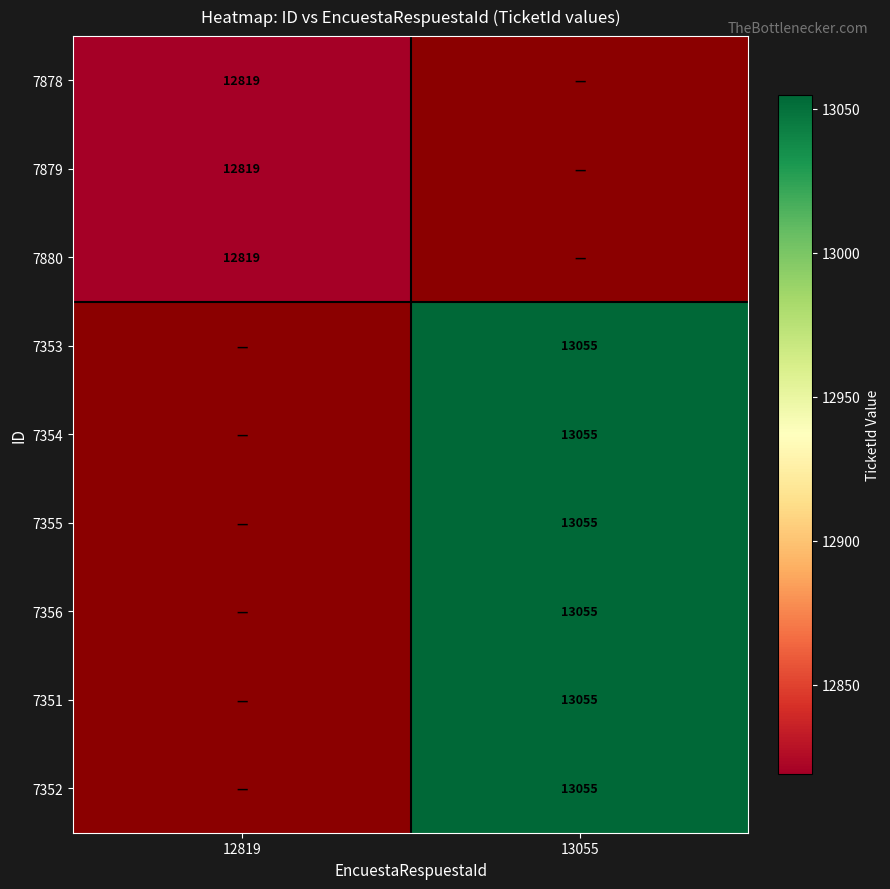

What is the minimum value shown in the chart?

12819.0